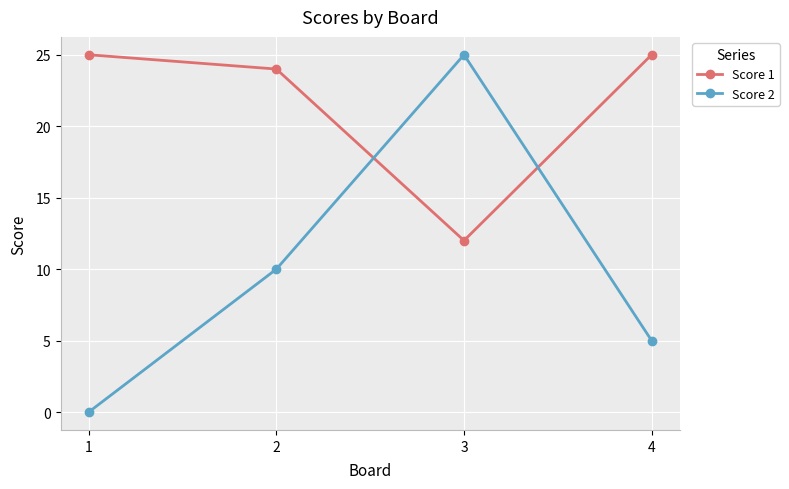

What is the average value of the Score 1 series?

22